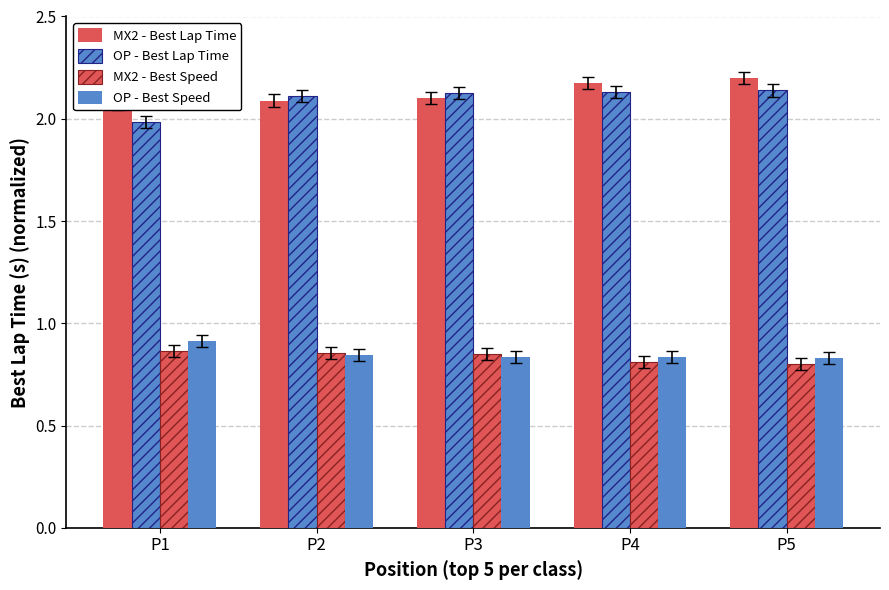

Count the number of data series in this chart.

4